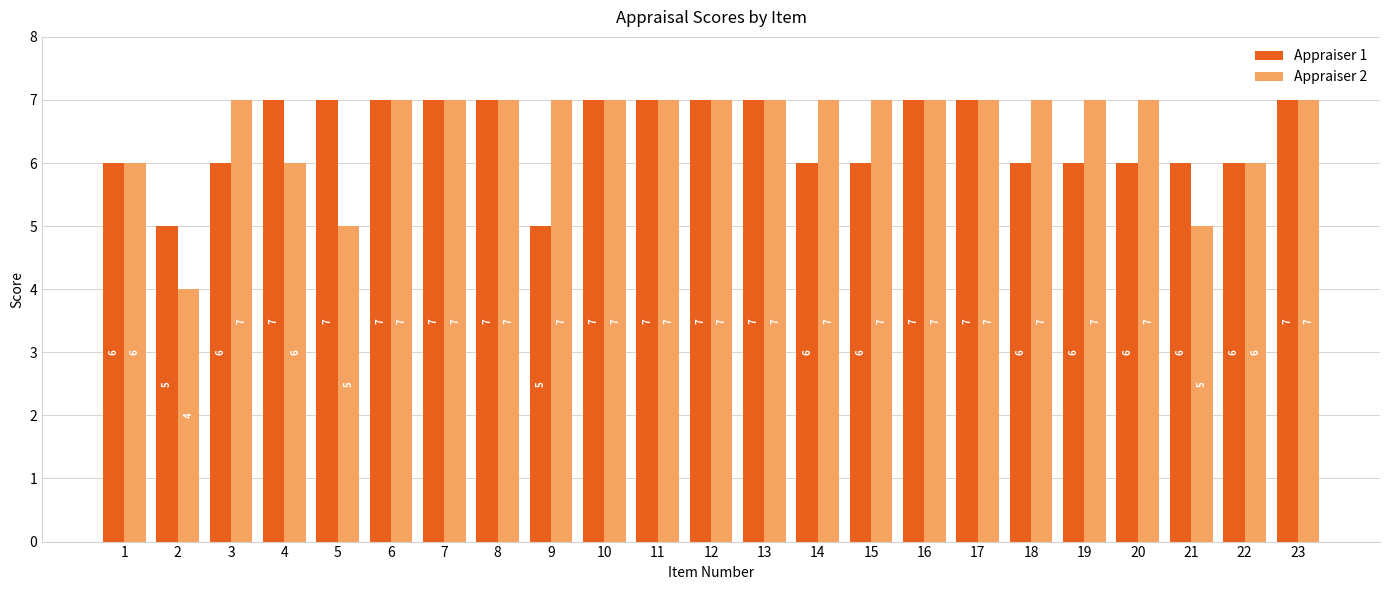

What is the value of the Appraiser 1 bar at the 20th from the left?

6